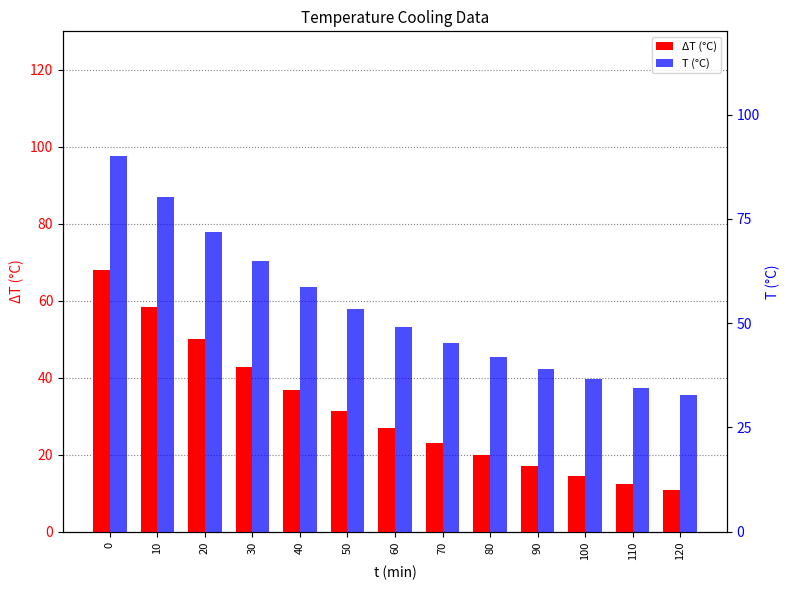

Reading right to left, transcribe all the data shown in this chart.

ΔT (°C): 10.7	12.5	14.6	17.0	19.8	23.1	27.0	31.5	36.7	42.8	50.0	58.3	68.0
T (°C): 32.7	34.5	36.6	39.0	41.8	45.1	49.0	53.5	58.7	64.8	72.0	80.3	90.0